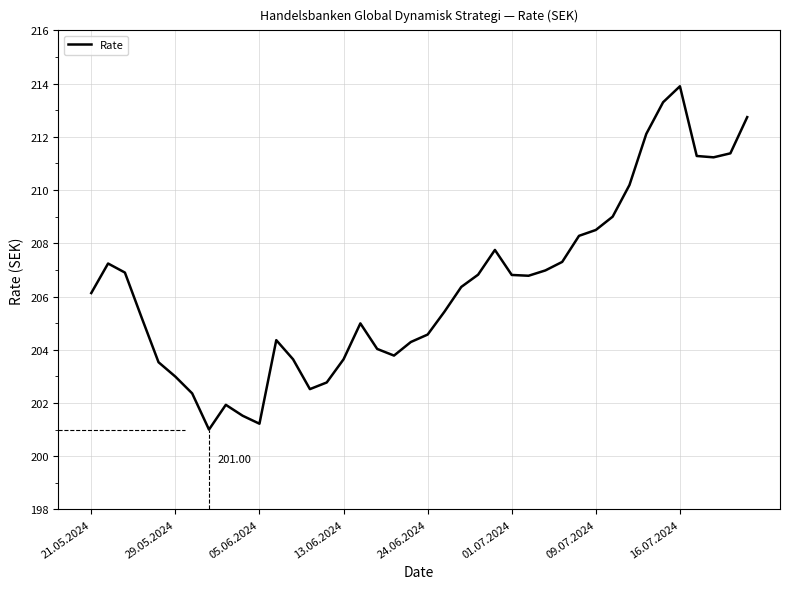

Count the number of values greater than 206.

21